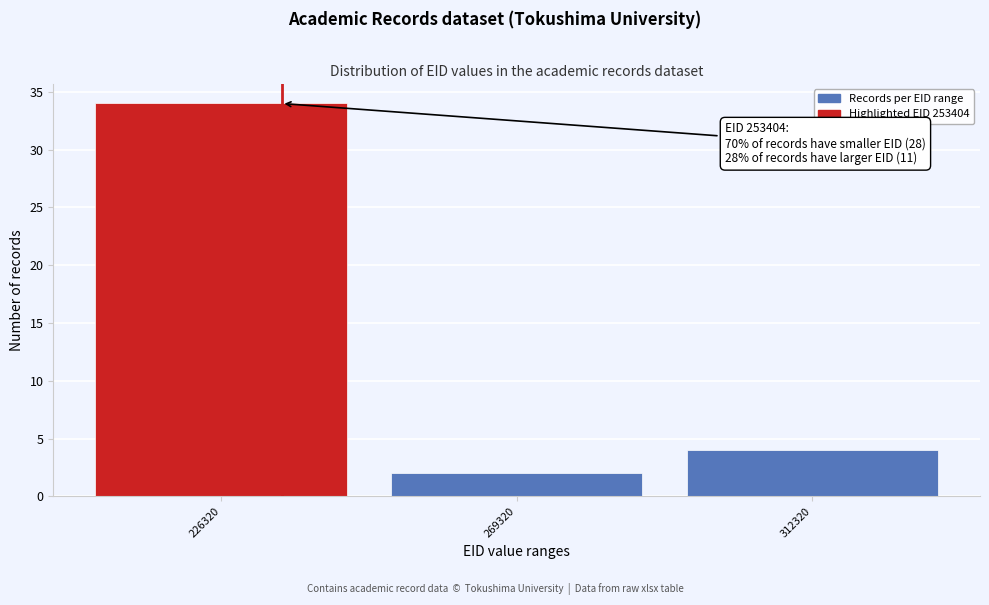

Reading left to right, extract all data points from this chart.

34	2	4